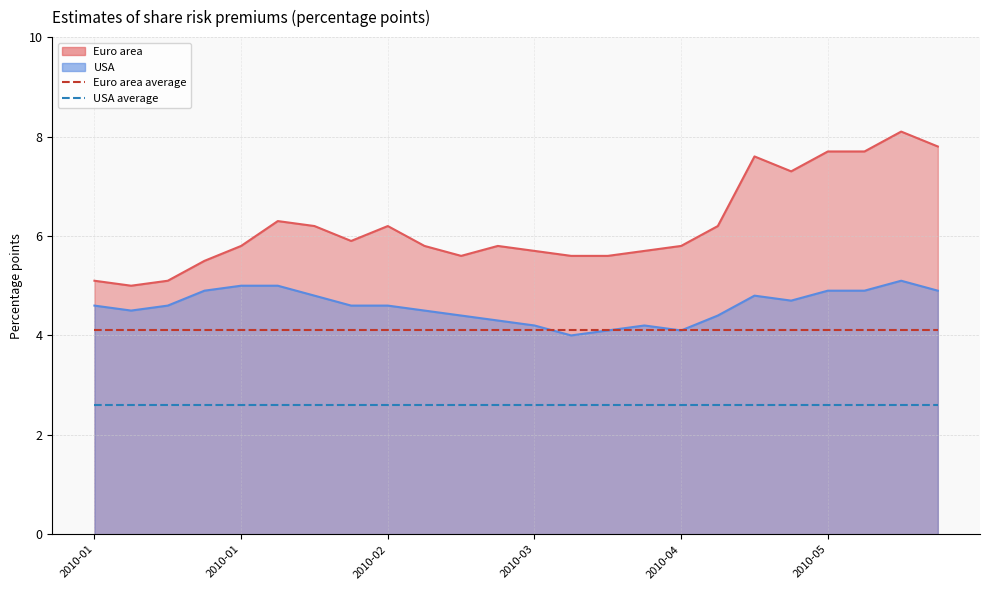

Which category has the lowest value across all series?

2010-01